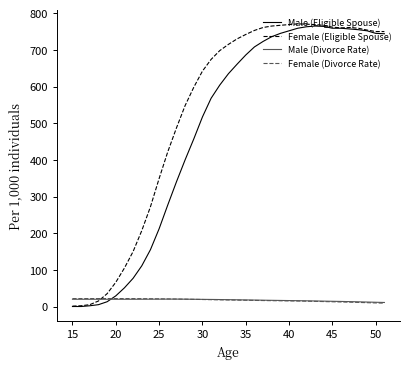

What is the greatest value displayed?

771.0